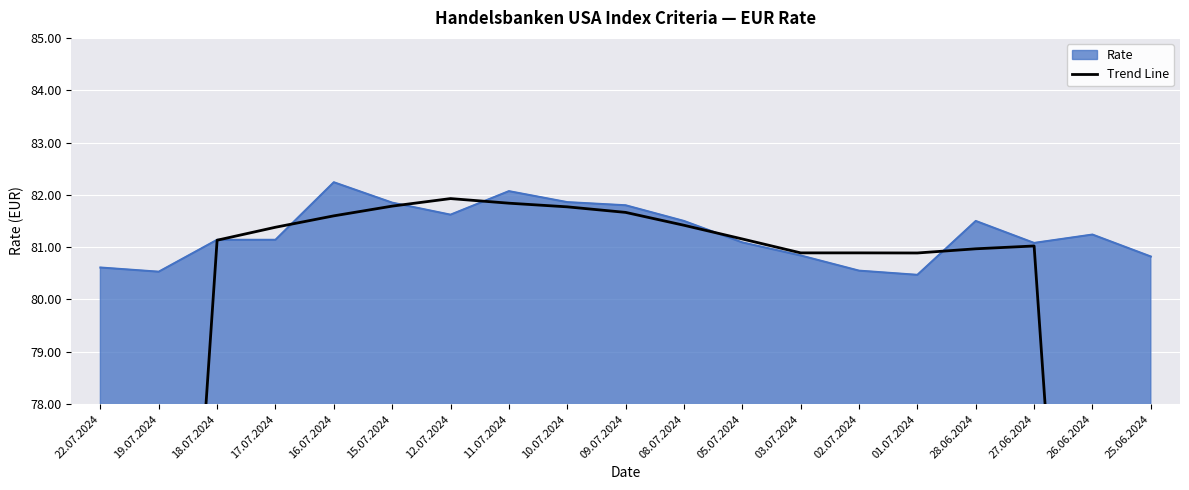

What is the label of the 8th point from the left?

11.07.2024